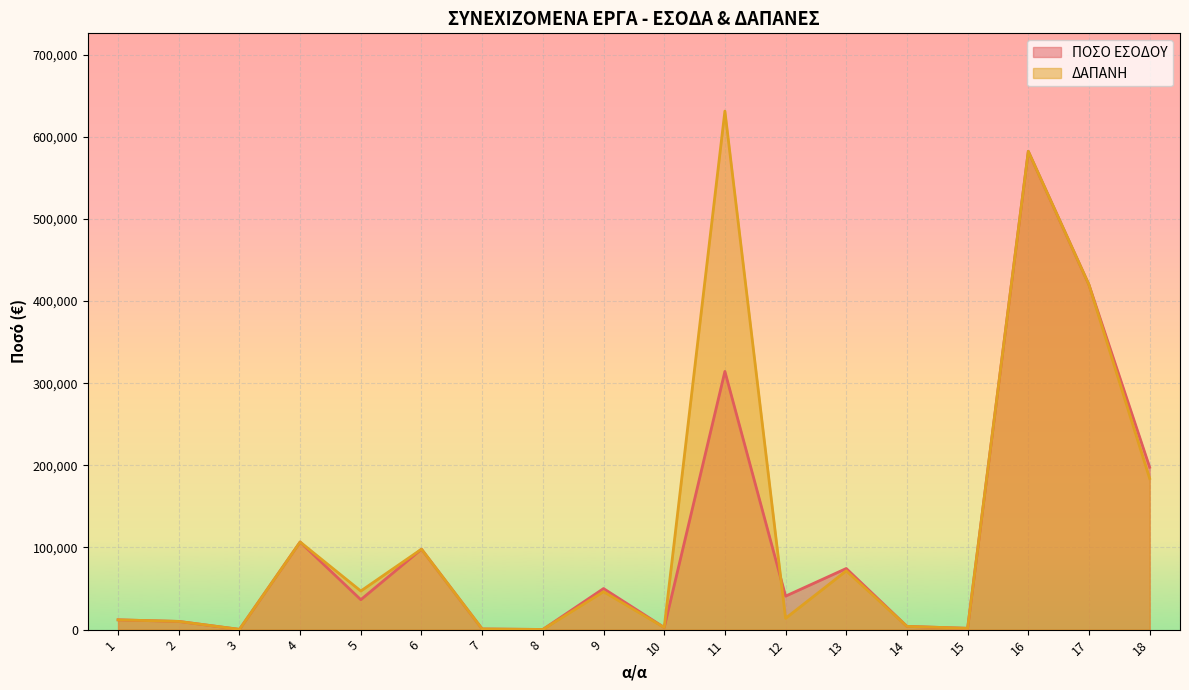

How many lines are shown in the chart?

2